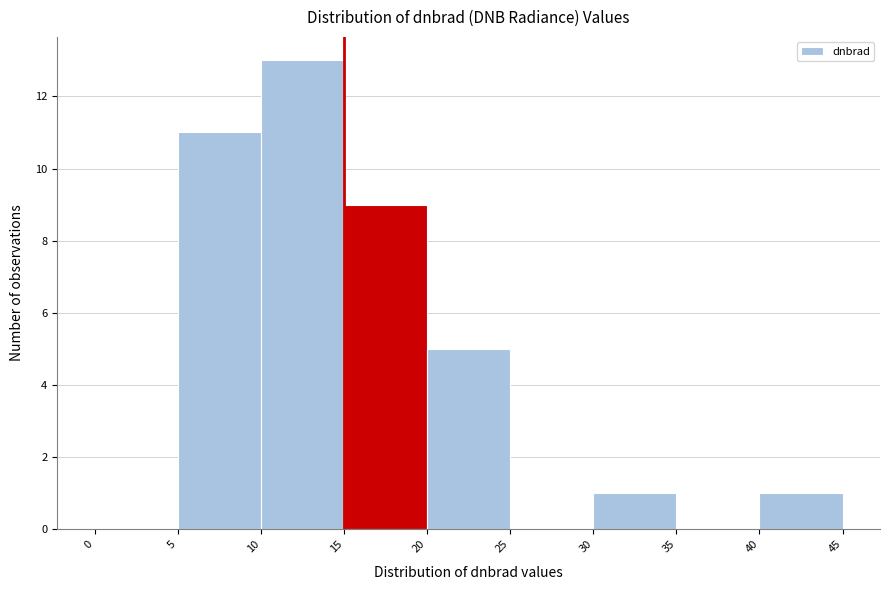

Reading left to right, transcribe this chart: for each bar, give the range it covers on the x-axis and its height. The values are not printed on the chart, so give them approximately, as read against the axis.

0 to 5: 0
5 to 10: 11
10 to 15: 13
15 to 20: 9
20 to 25: 5
25 to 30: 0
30 to 35: 1
35 to 40: 0
40 to 45: 1